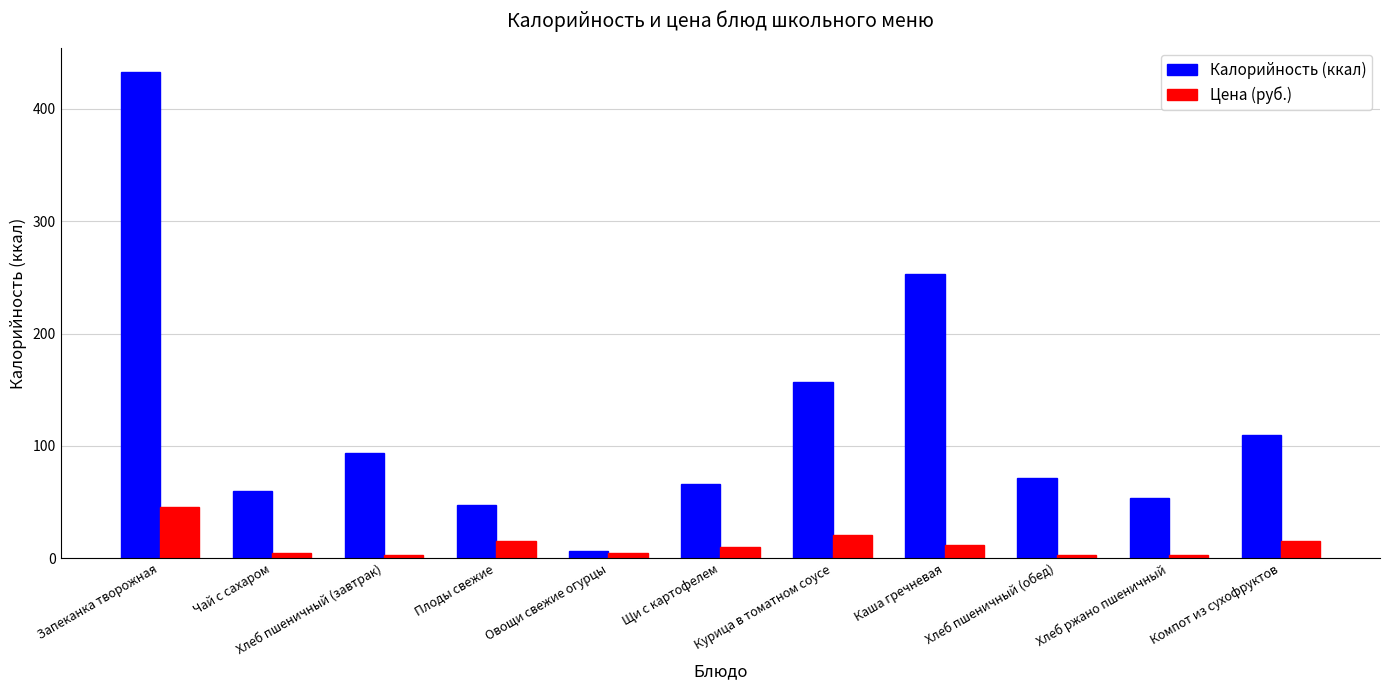

At how many categories does at least one series exceed 218?

2